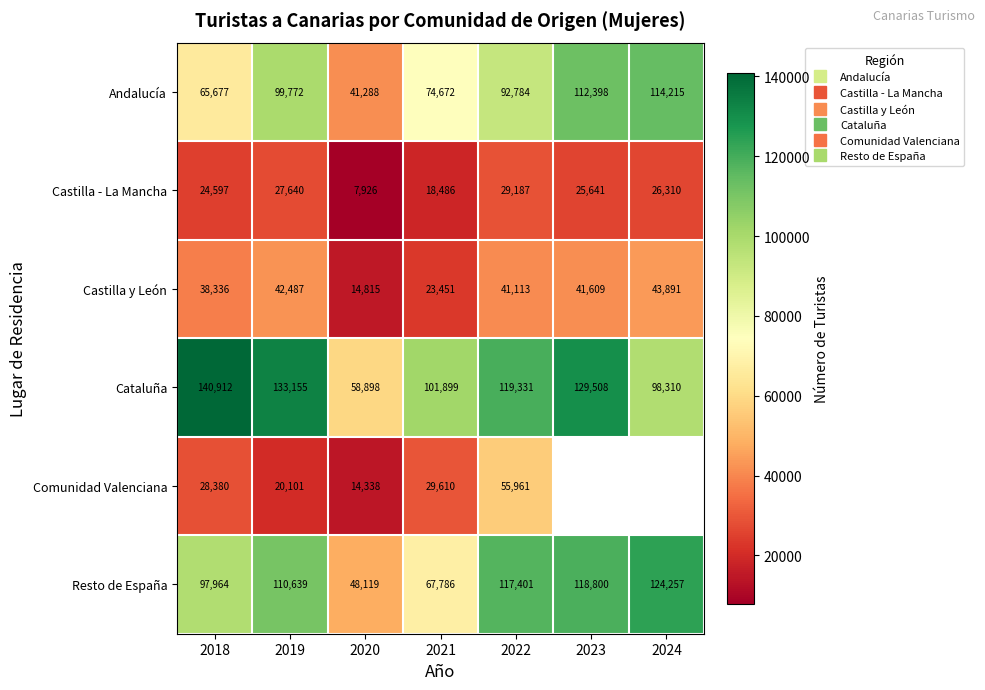

At which category does the chart reach its minimum across all series?

2020